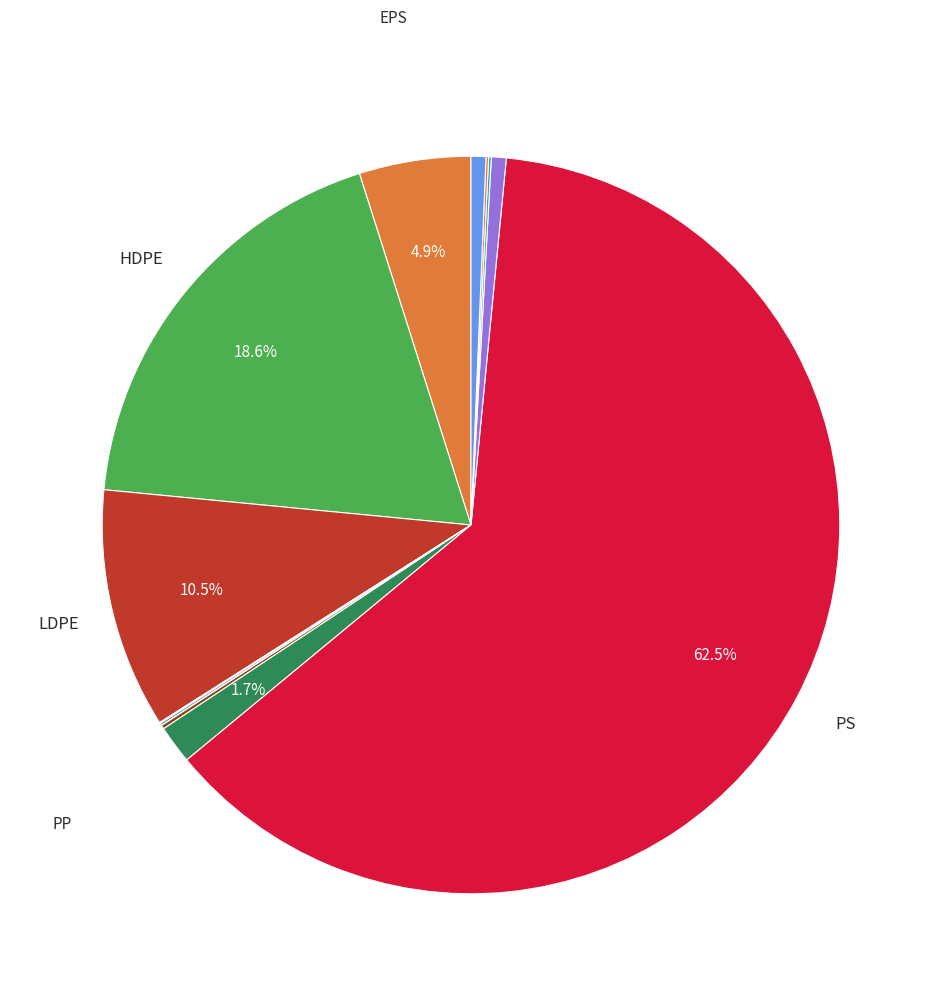

Which slice is the smallest?

PHA